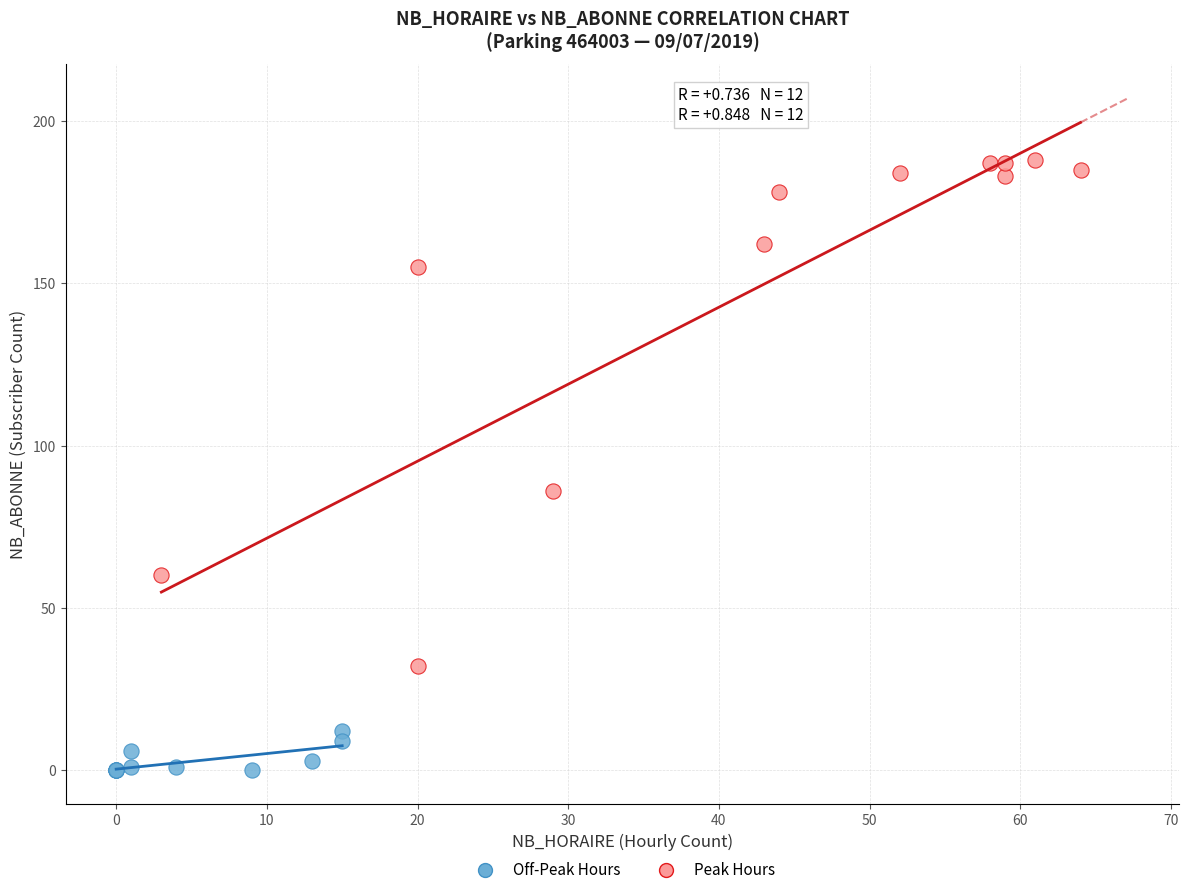

Which series contains the lowest Y value?

Off-Peak Hours